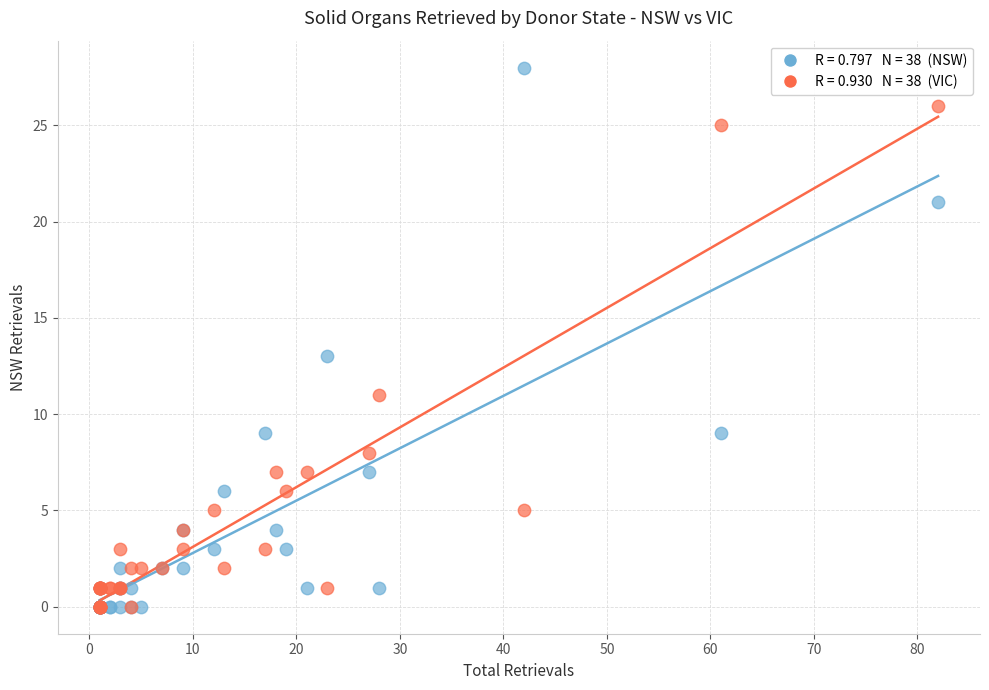

Across all series, what Y value is closest to 14?

13